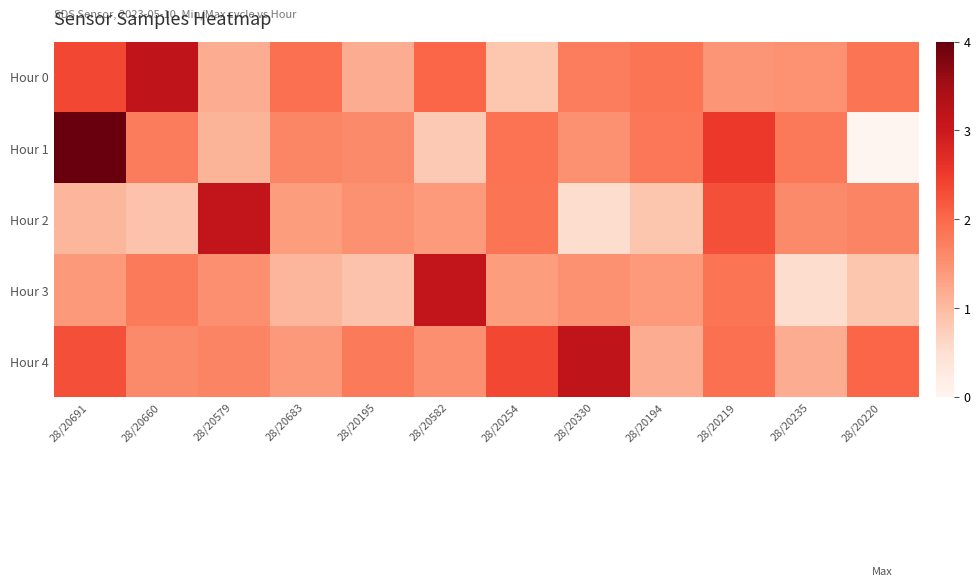

Which has a higher value, 28/20683 or 28/20582?

28/20582